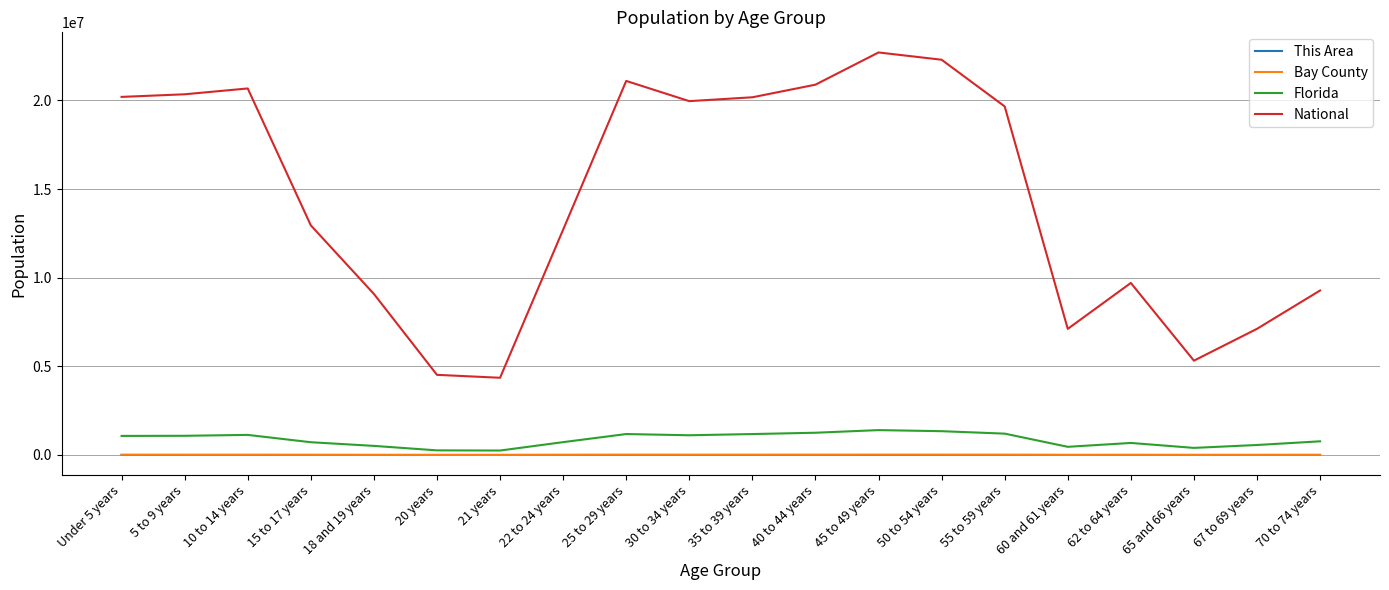

True or false: Bay County and National intersect in this chart.

False